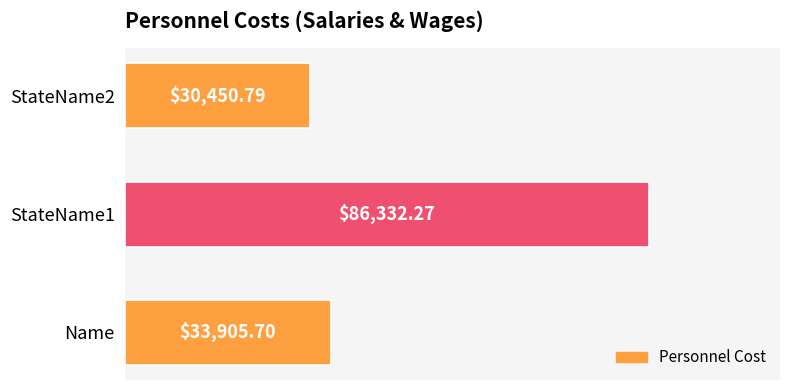

Rank the categories by value from lowest to highest.

StateName2, Name, StateName1